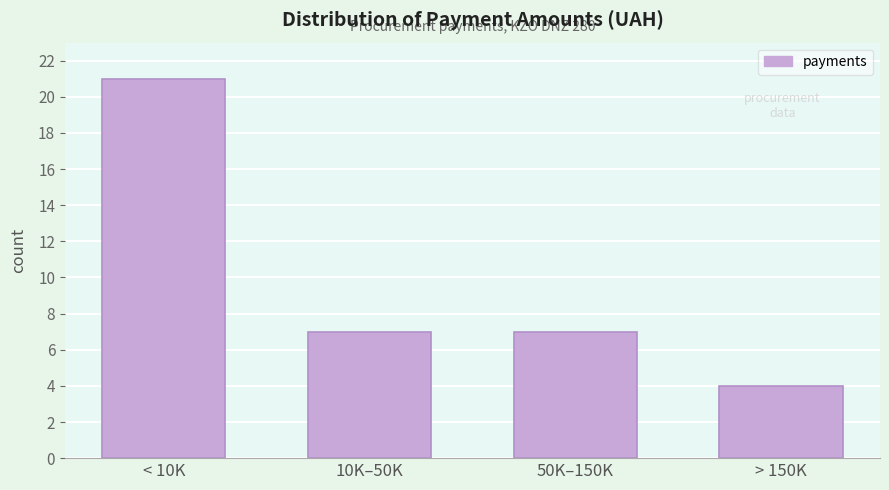

Reading right to left, what are all the values shown in this chart?

4	7	7	21